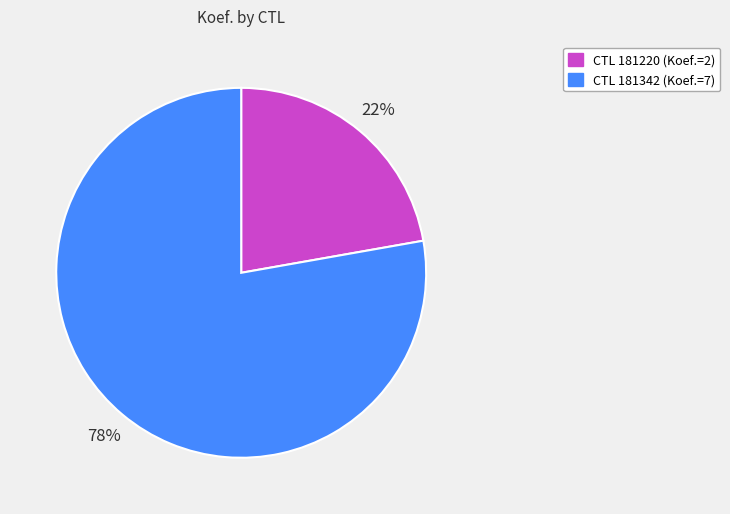

How many segments does this pie chart have?

2